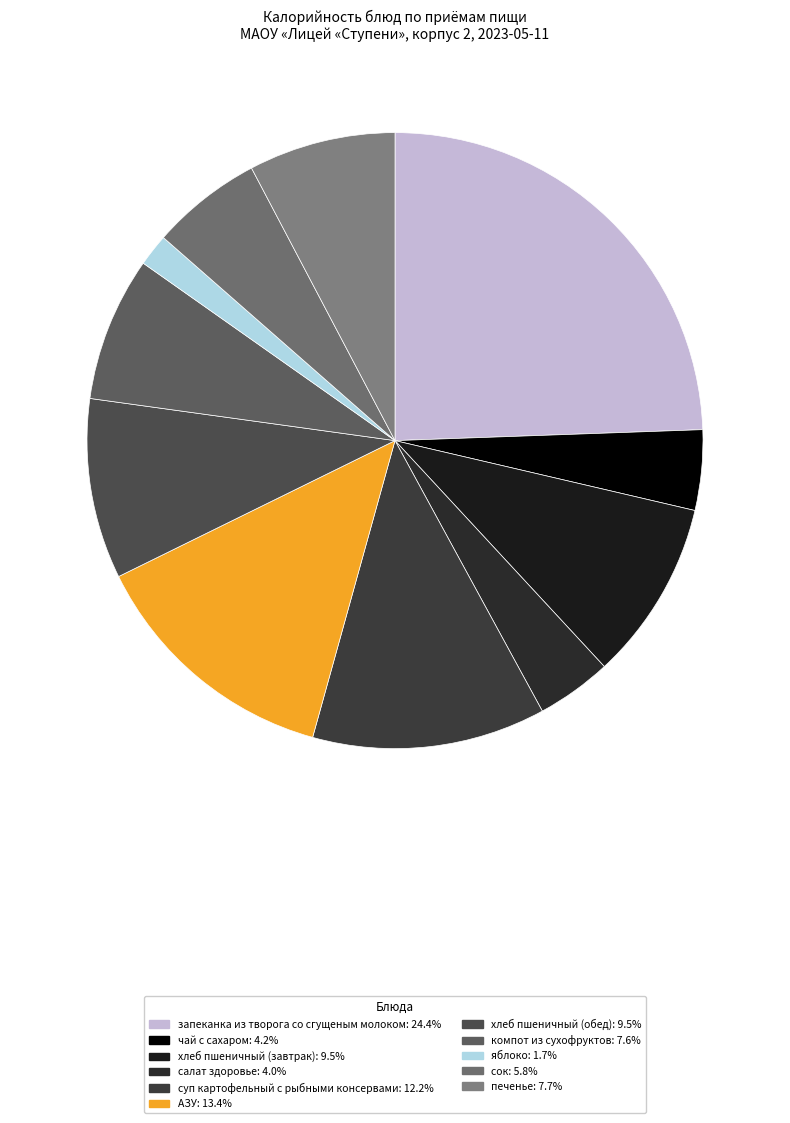

Does яблоко represent more than half of the total?

No